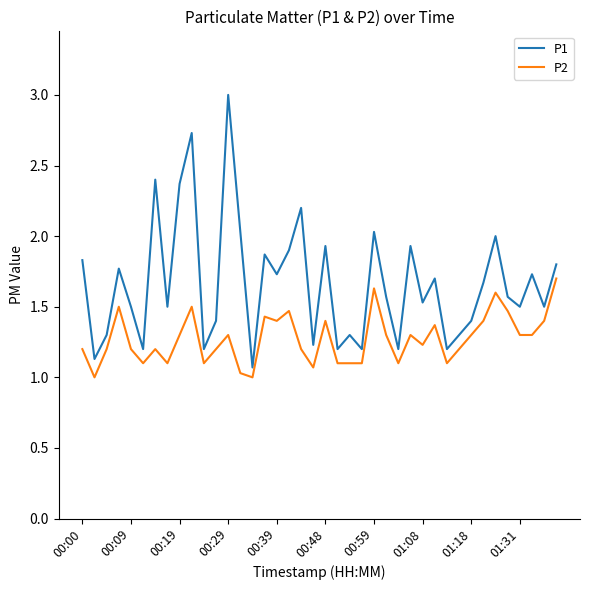

What is the difference between the maximum and minimum values in the P2 series?

0.7